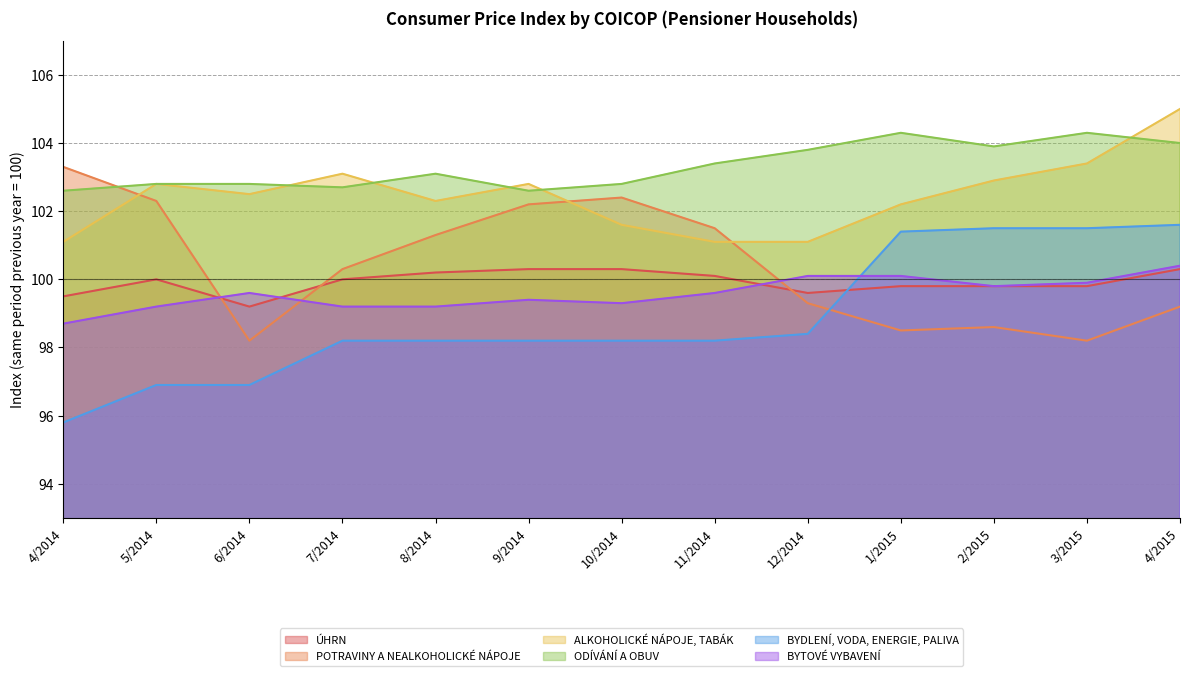

True or false: BYDLENÍ, VODA, ENERGIE, PALIVA has a value of 133.2 at 1/2015.

False